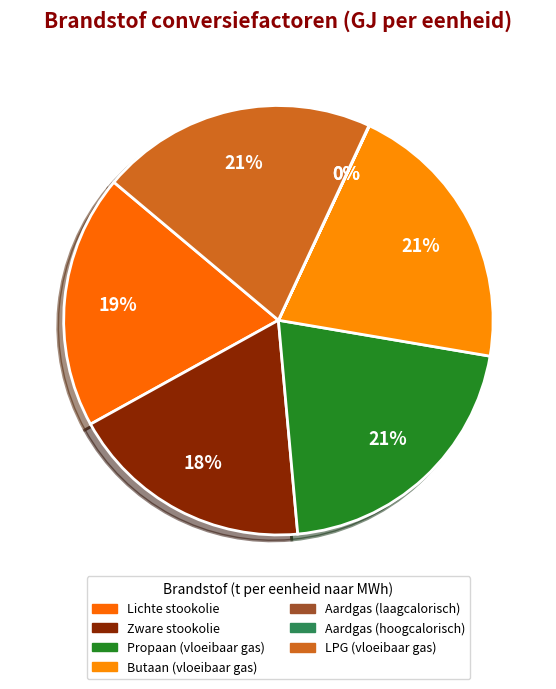

Count the number of slices in the pie.

7